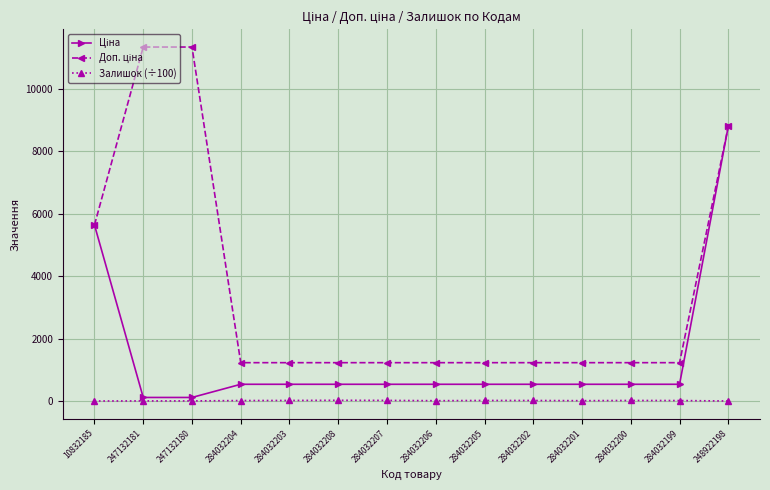

What is the greatest value displayed?

11334.0